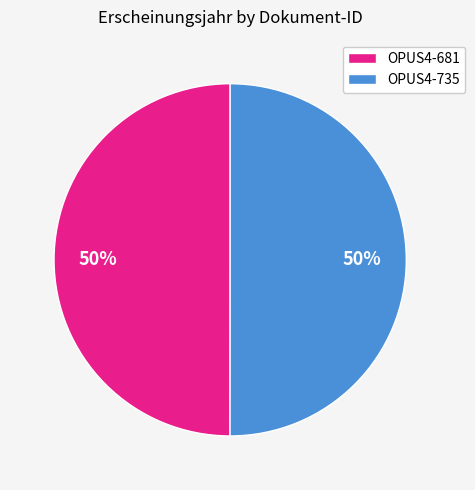

How many slices are in this pie chart?

2